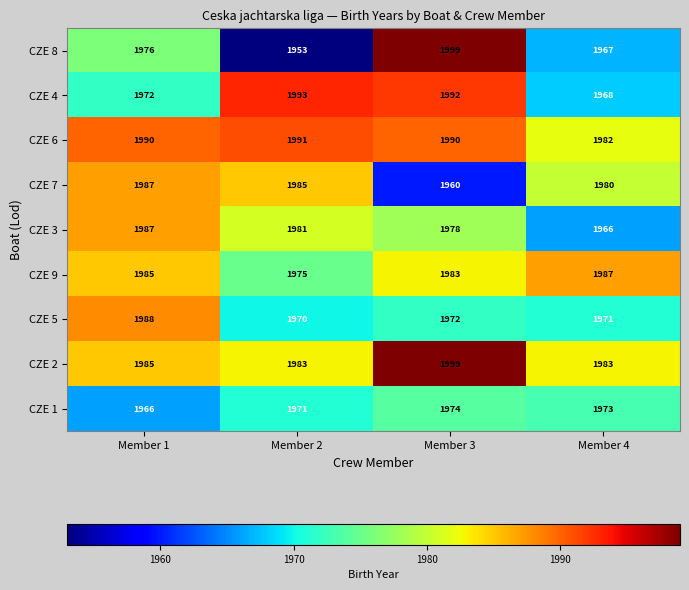

What is the sum of all CZE 7 values?

7912